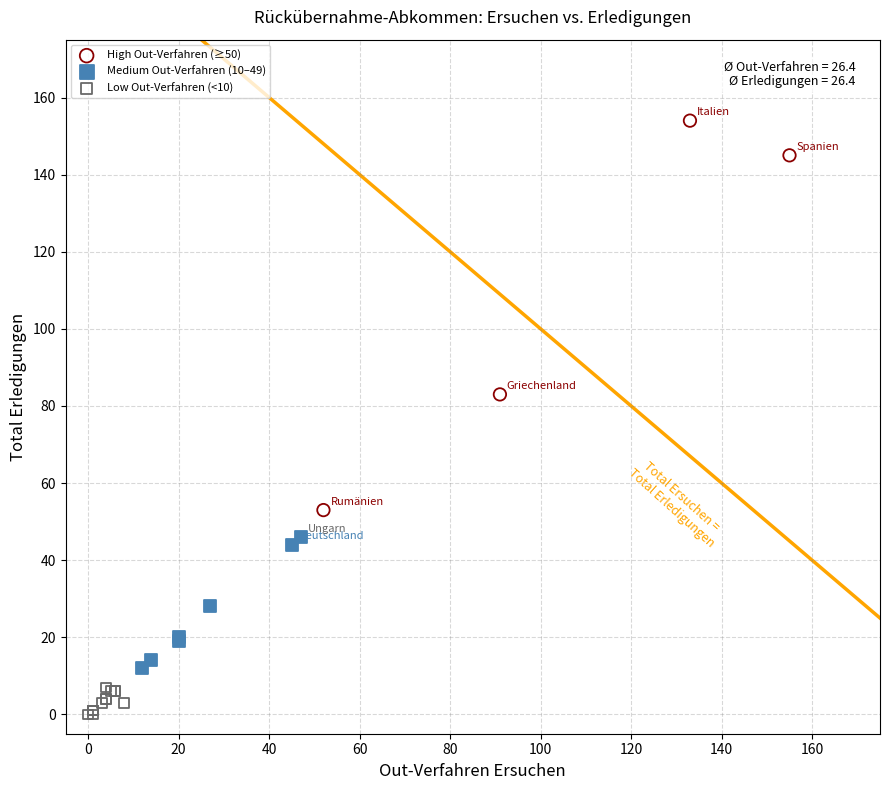

Which series has the largest Y range (max minus min)?

High Out-Verfahren (≥50)